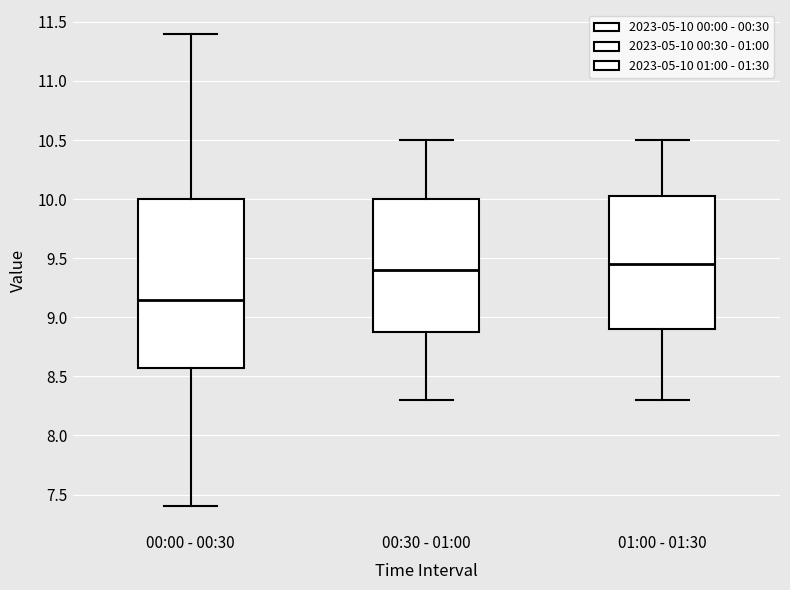

Reading left to right, read every box against the y-axis: the position of its median line, the range the box covers, and the ends of its whiskers. The values are not printed on the chart, so give them approximately, as read against the axis.

00:00 - 00:30: median 9.15, box 8.60 to 10.00, whiskers 7.40 to 11.40
00:30 - 01:00: median 9.40, box 8.90 to 10.00, whiskers 8.30 to 10.50
01:00 - 01:30: median 9.45, box 8.90 to 10.05, whiskers 8.30 to 10.50